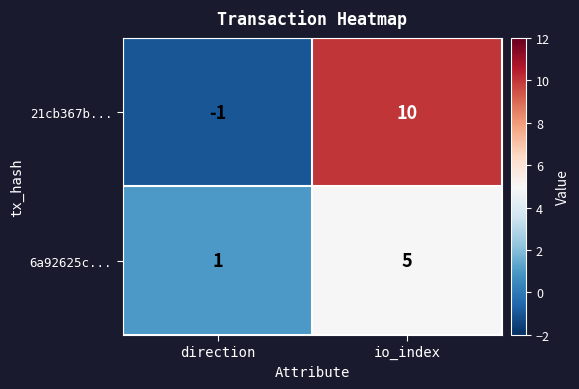

Which series has the largest range (max minus min)?

21cb367b...